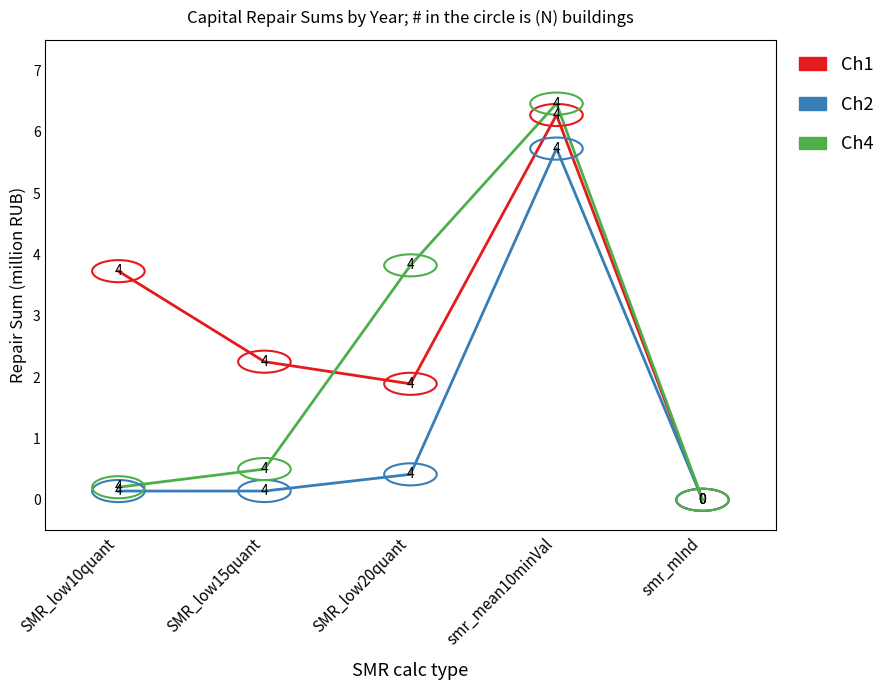

How many values in the Ch4 series exceed 0?

4